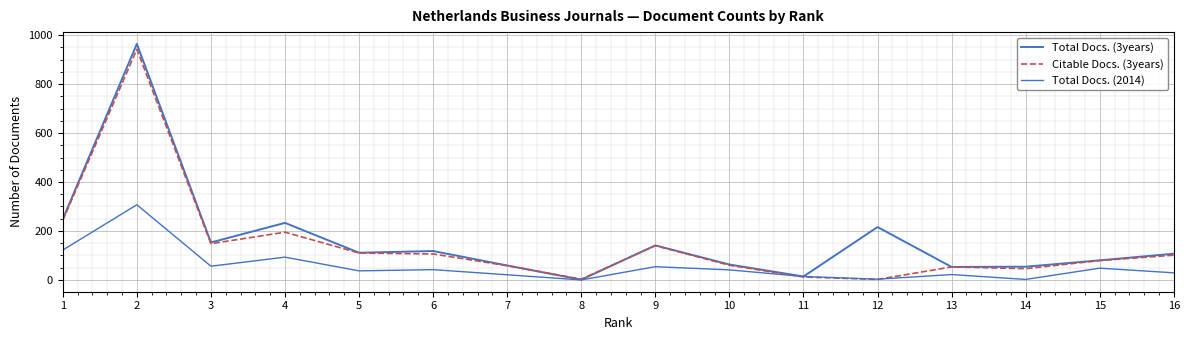

How many values in the Total Docs. (2014) series are below 41?

8